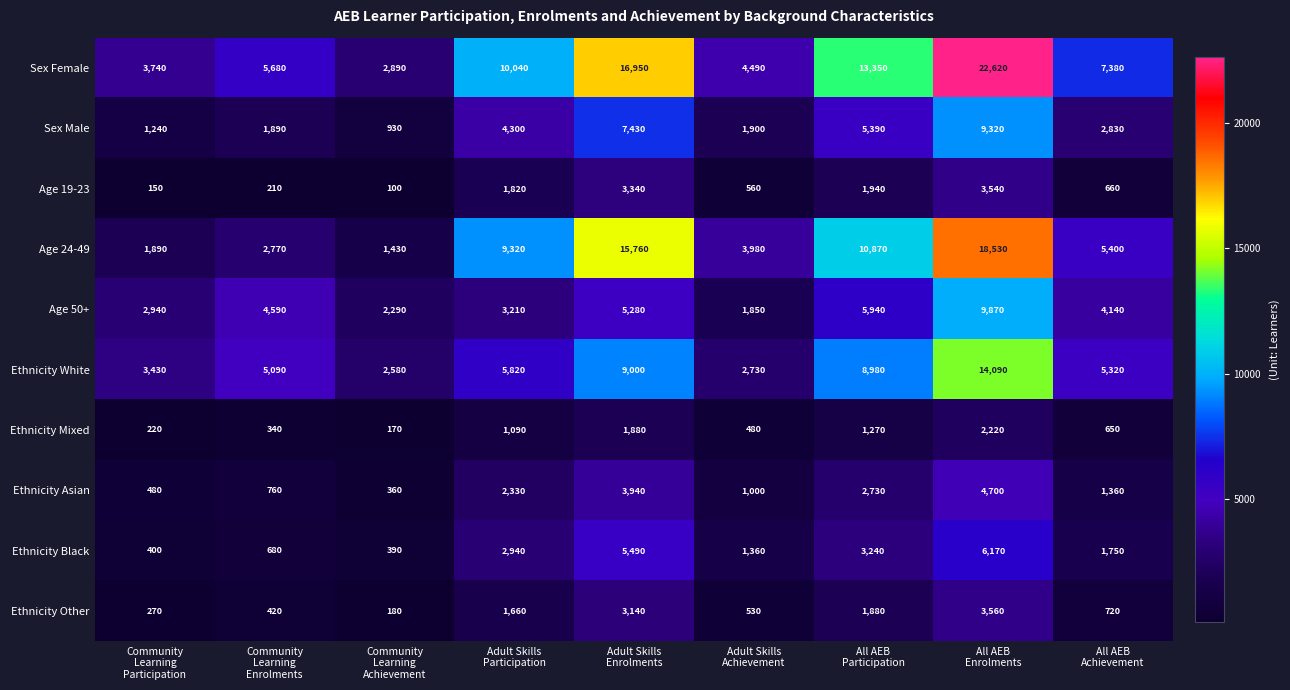

What is the average value of the Ethnicity Black series?

2491